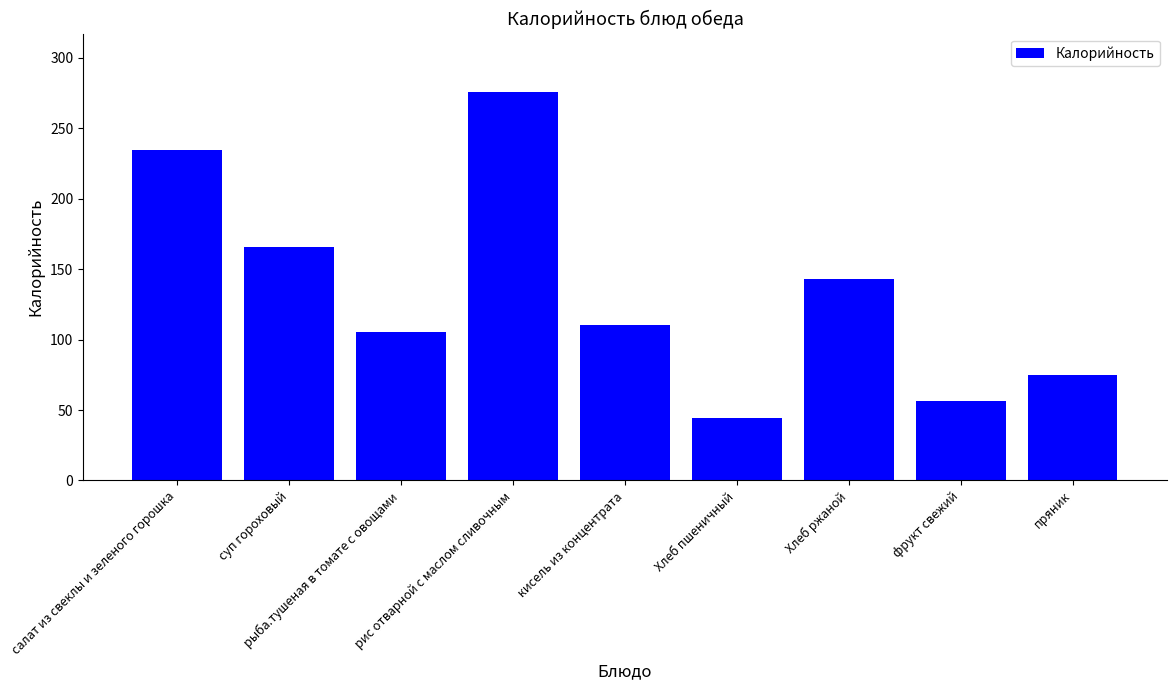

Does the chart contain stacked bars?

No